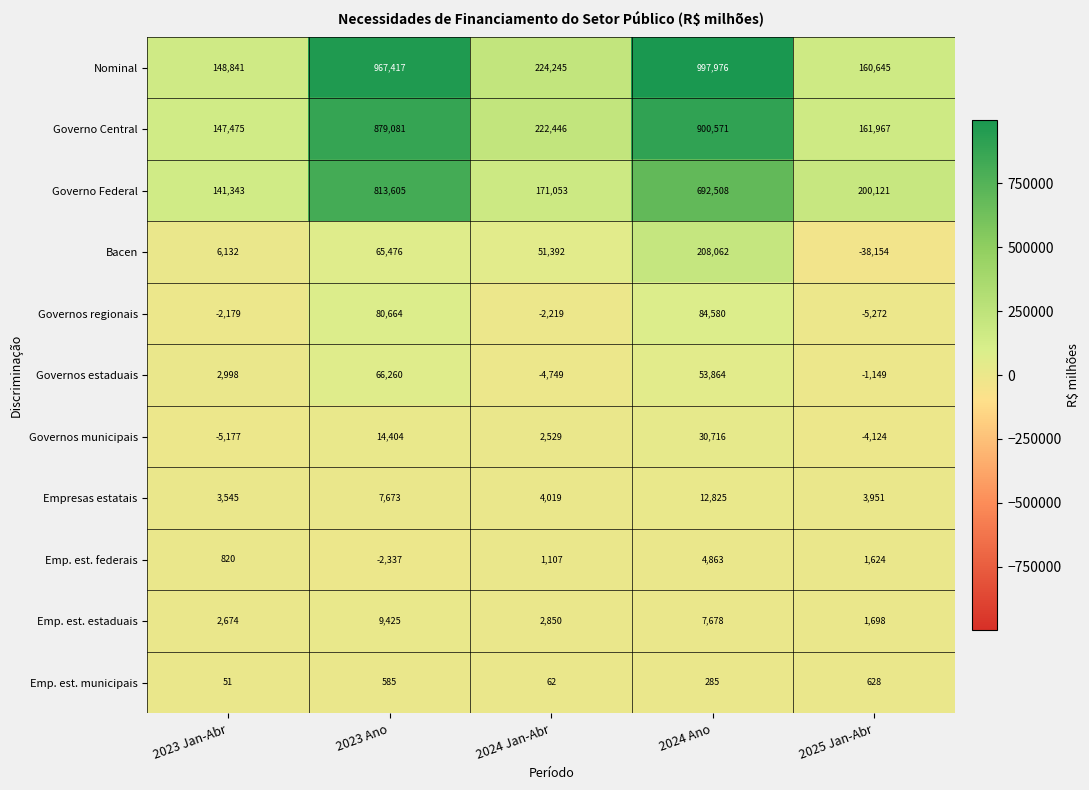

What is the highest value of the Governo Central series?

900571